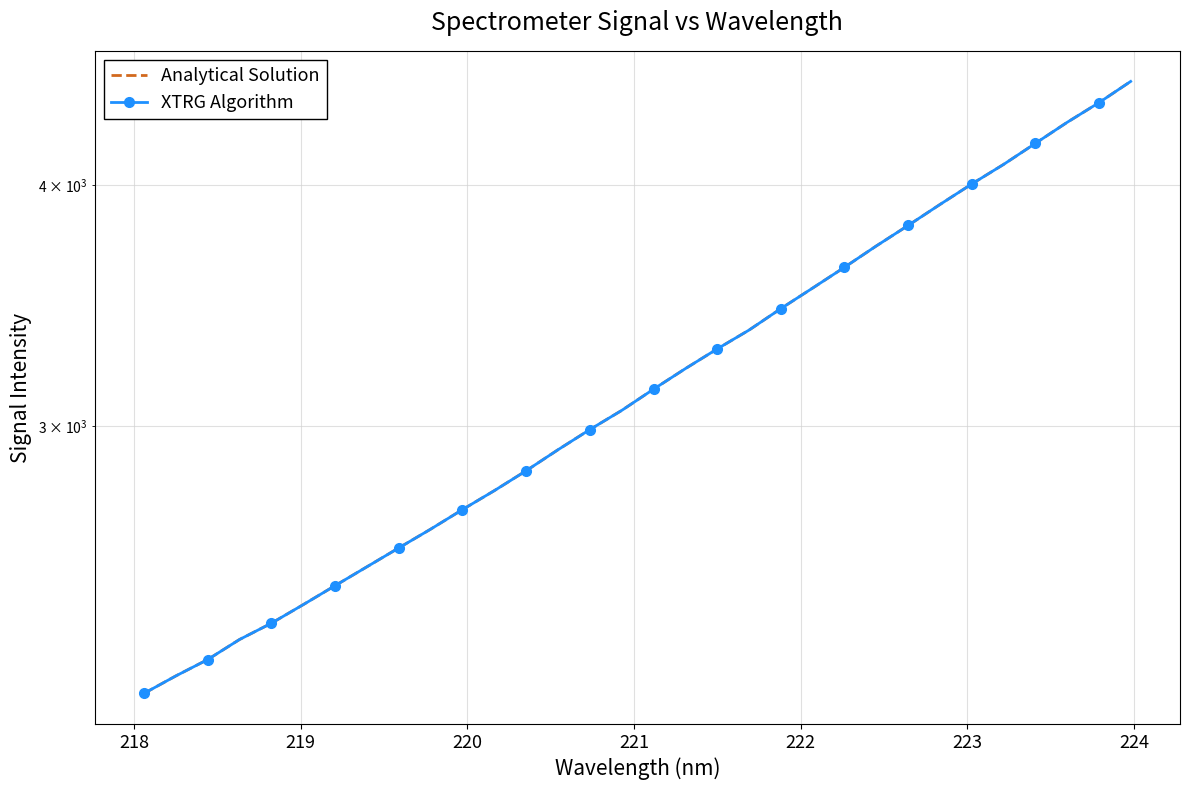

Reading right to left, what are all the values shown in this chart?

Analytical Solution: 4526.6	4413.2	4311.0	4204.2	4099.9	4005.4	3908.7	3812.3	3720.3	3627.0	3538.2	3452.5	3365.3	3290.6	3214.1	3136.4	3057.9	2989.0	2918.0	2845.8	2779.1	2717.0	2654.3	2595.6	2537.9	2481.4	2425.9	2372.7	2327.1	2272.1	2228.1	2182.2
XTRG Algorithm: 4526.6	4413.2	4311.0	4204.2	4099.9	4005.4	3908.7	3812.3	3720.3	3627.0	3538.2	3452.5	3365.3	3290.6	3214.1	3136.4	3057.9	2989.0	2918.0	2845.8	2779.1	2717.0	2654.3	2595.6	2537.9	2481.4	2425.9	2372.7	2327.1	2272.1	2228.1	2182.2